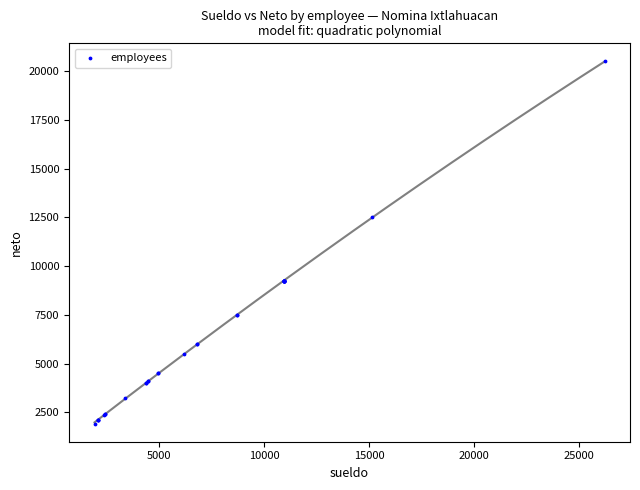

What Y value in the scatter plot is closest to 11209?

12500.0